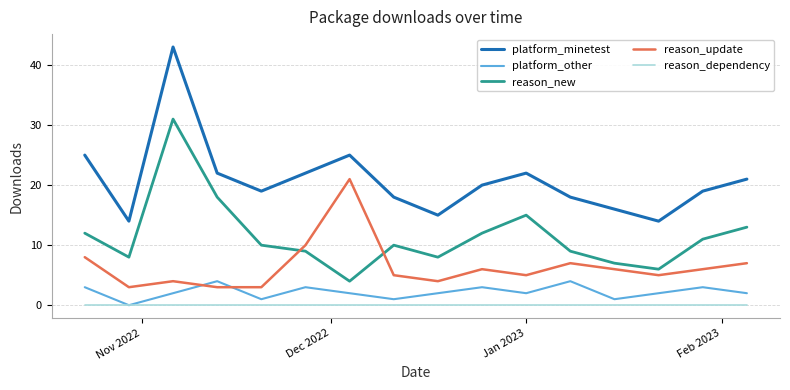

Which series has the largest total across all categories?

platform_minetest